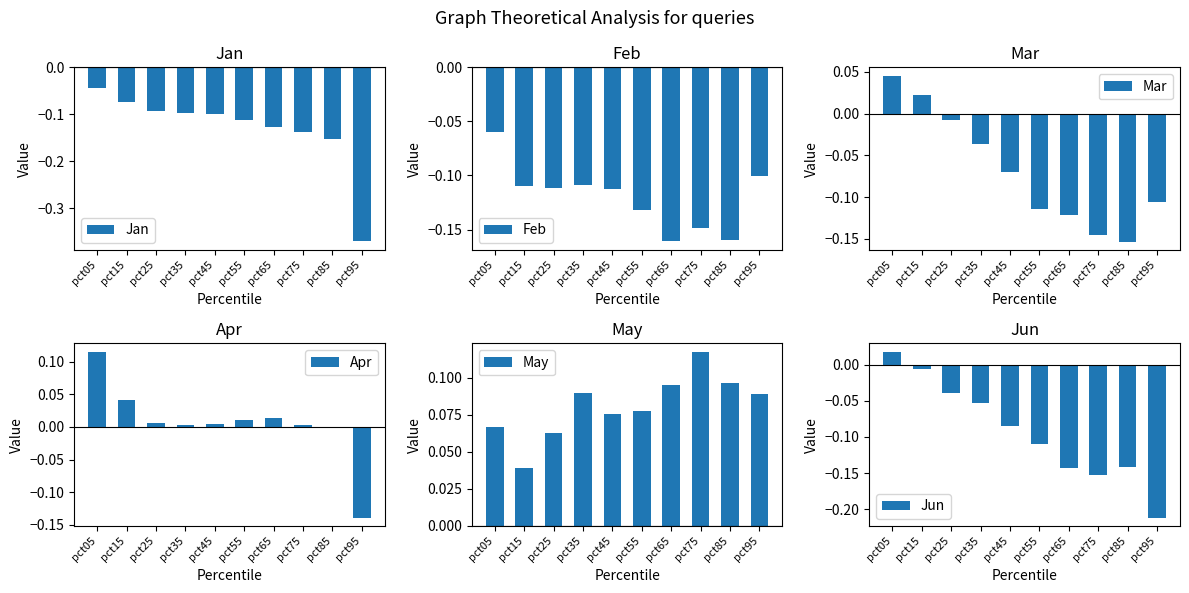

Reading left to right, list all the values displayed in this chart.

Jan: -0.0	-0.1	-0.1	-0.1	-0.1	-0.1	-0.1	-0.1	-0.2	-0.4
Feb: -0.1	-0.1	-0.1	-0.1	-0.1	-0.1	-0.2	-0.1	-0.2	-0.1
Mar: 0.0	0.0	-0.0	-0.0	-0.1	-0.1	-0.1	-0.1	-0.2	-0.1
Apr: 0.1	0.0	0.0	0.0	0.0	0.0	0.0	0.0	-0.0	-0.1
May: 0.1	0.0	0.1	0.1	0.1	0.1	0.1	0.1	0.1	0.1
Jun: 0.0	-0.0	-0.0	-0.1	-0.1	-0.1	-0.1	-0.2	-0.1	-0.2